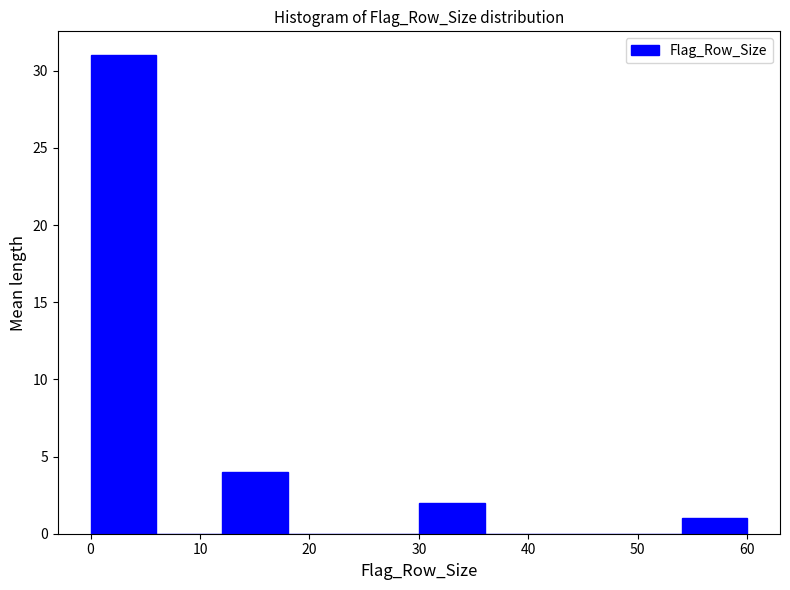

Reading left to right, list every bar in this chart as the range it spans on the x-axis followed by its height. The values are not printed on the chart, so give them approximately, as read against the axis.

0 to 6: 31
6 to 12: 0
12 to 18: 4
18 to 24: 0
24 to 30: 0
30 to 36: 2
36 to 42: 0
42 to 48: 0
48 to 54: 0
54 to 60: 1